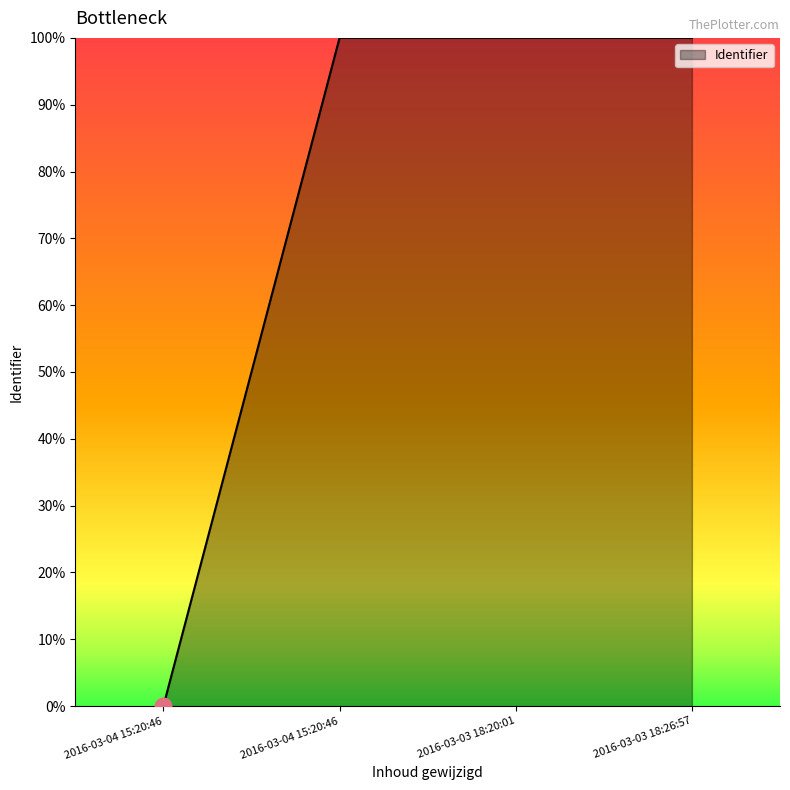

Does the chart have visible grid lines?

No